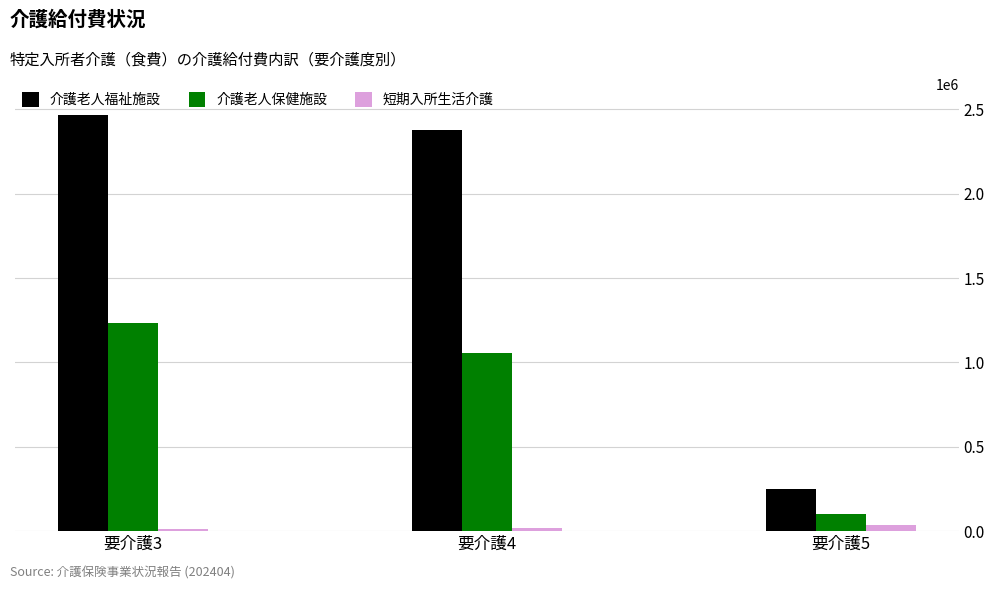

Which series changed the most between 要介護3 and 要介護5?

介護老人福祉施設